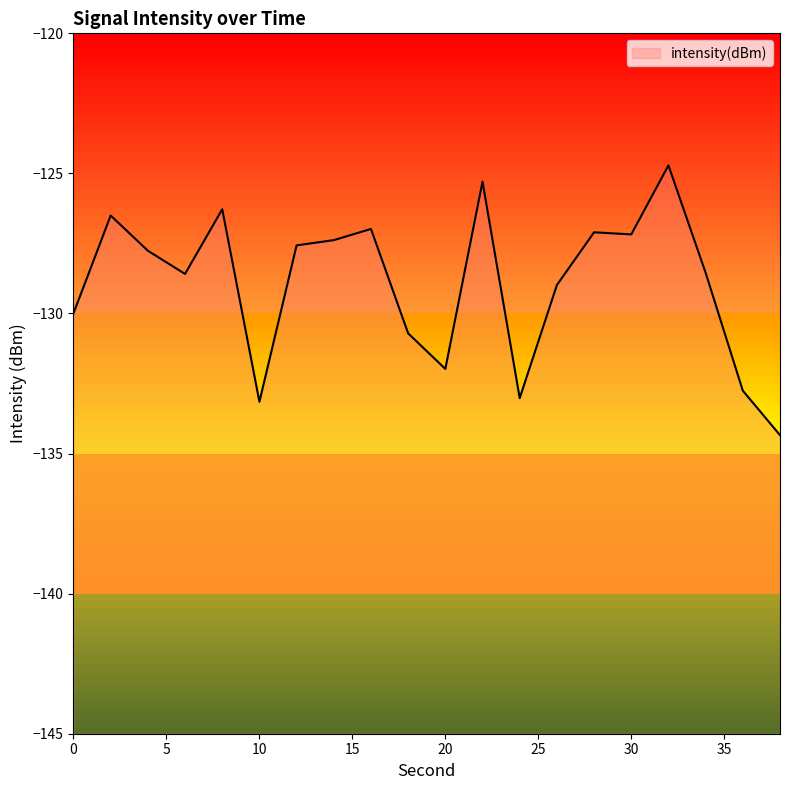

Where does the data first go above -127?

2